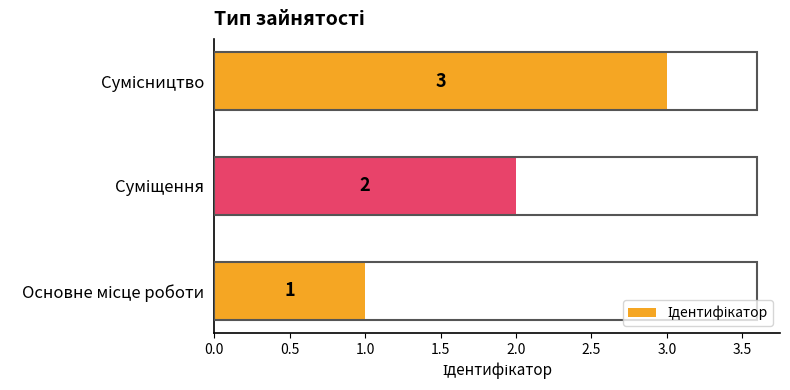

What is the maximum value shown in the chart?

3